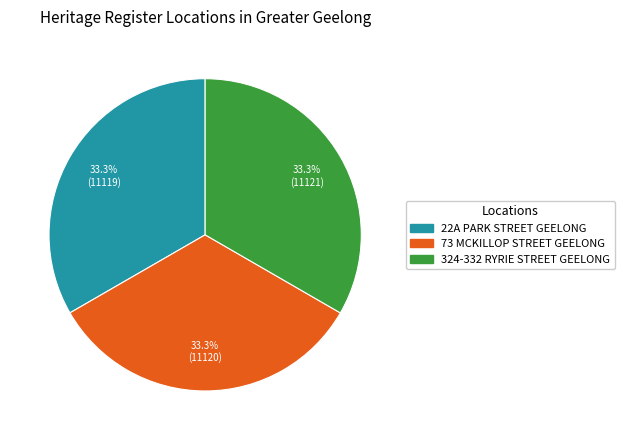

The 73 MCKILLOP STREET GEELONG slice represents 44% of the pie. True or false?

False